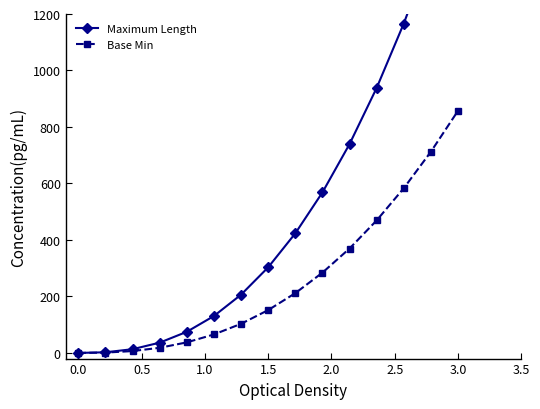

The value of Base Min at 0.0 is 0.0. True or false?

True